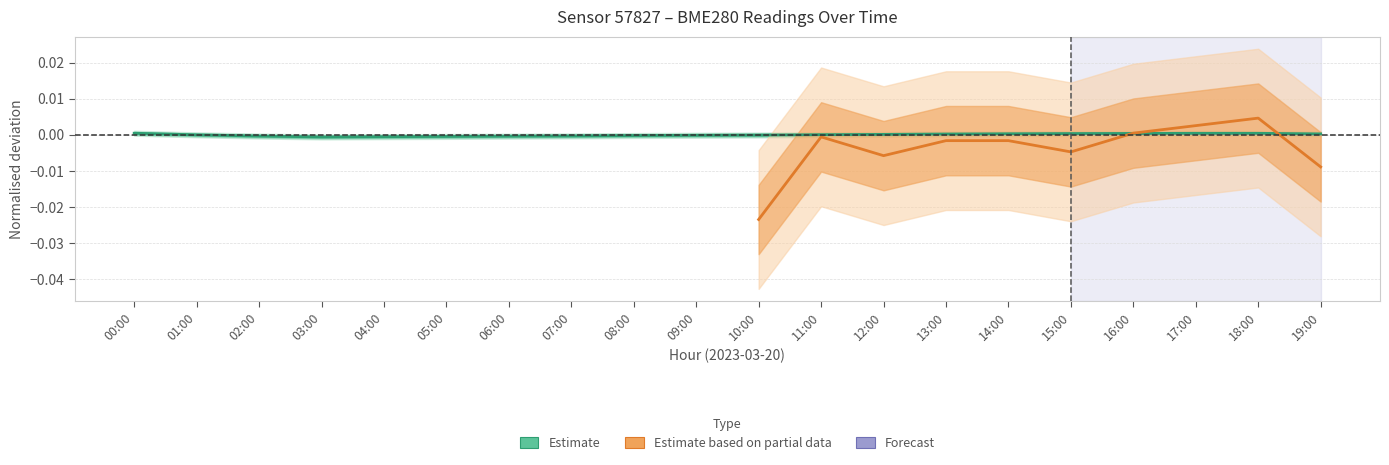

How many points are lower than both their immediate neighbors (excluding endpoints)?

1